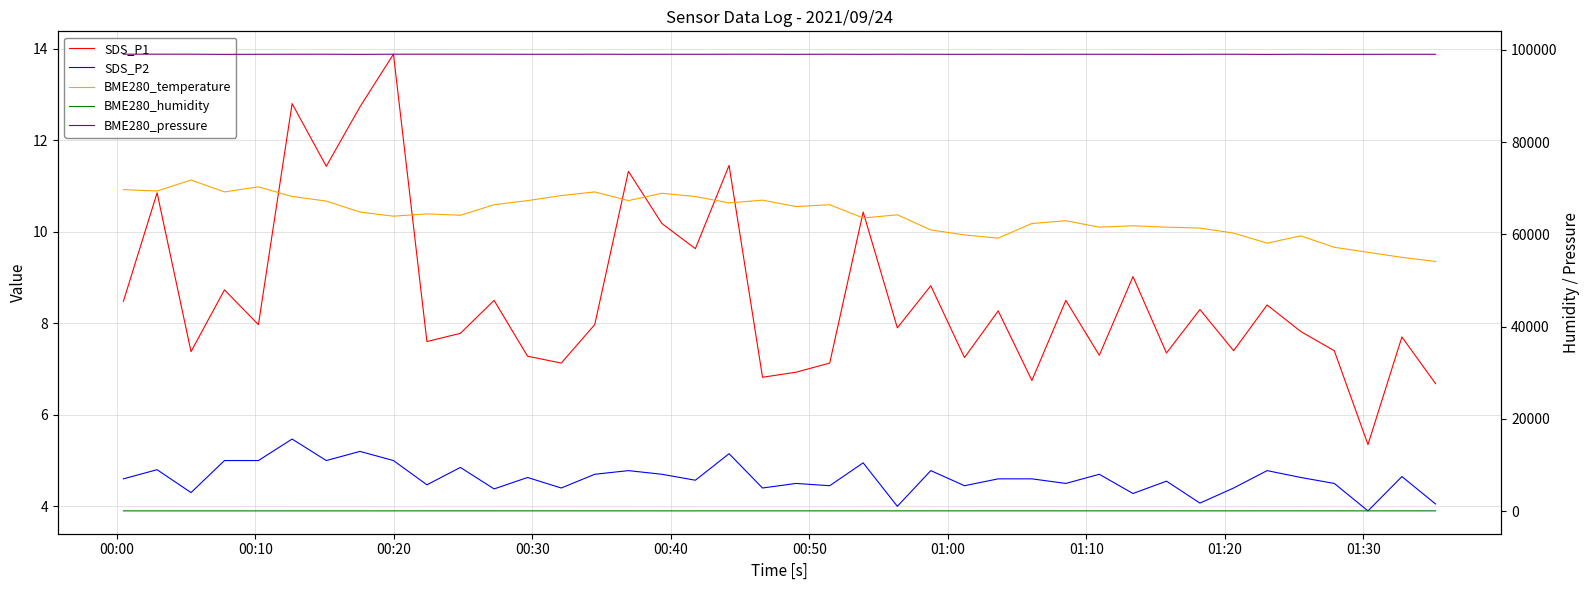

How many values in the SDS_P2 series are below 4?

1